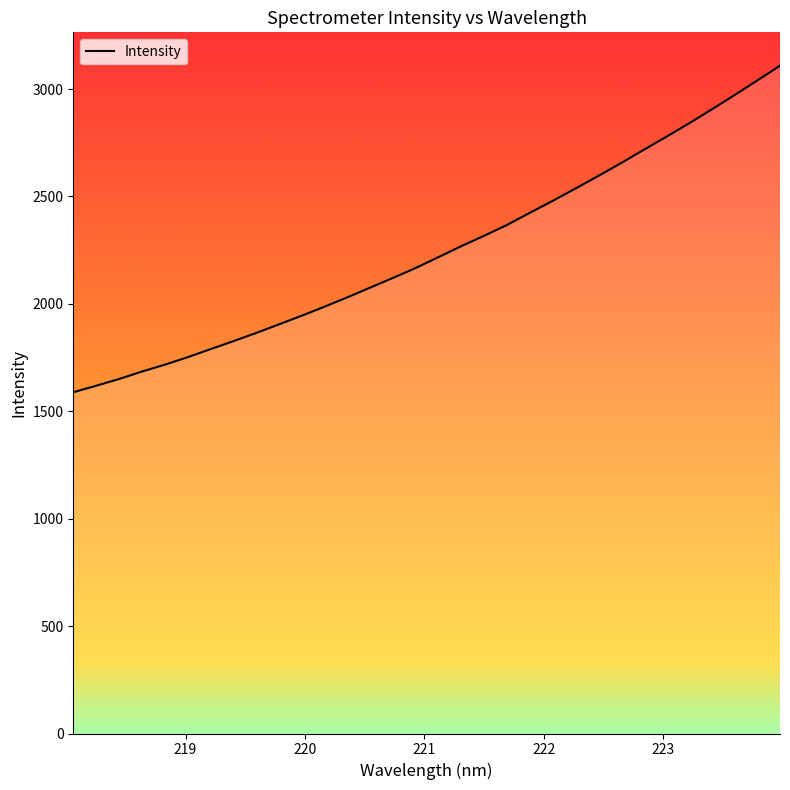

What is the smallest value displayed?

1588.4